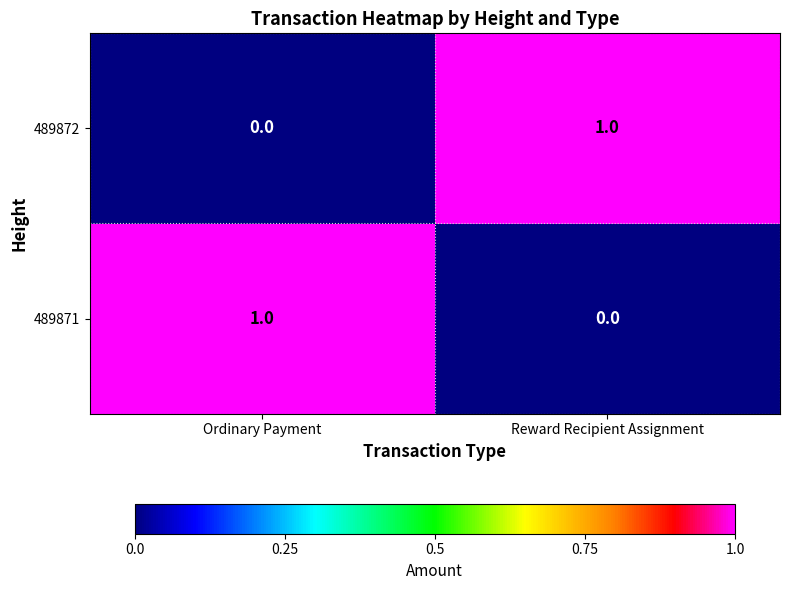

At which label is 489871 closest to 0?

Reward Recipient Assignment